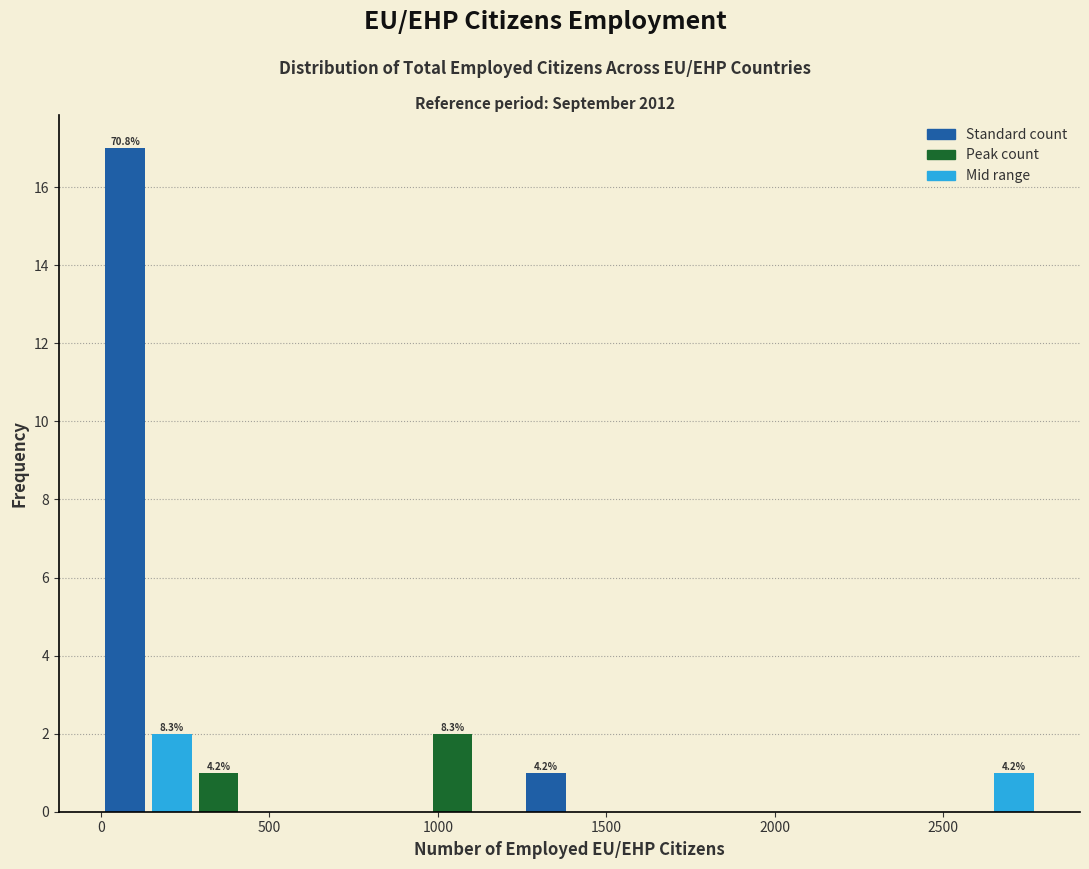

Around what value on the x-axis is the tallest bar? Give the approximate position of its centre, as read against the axis.

50